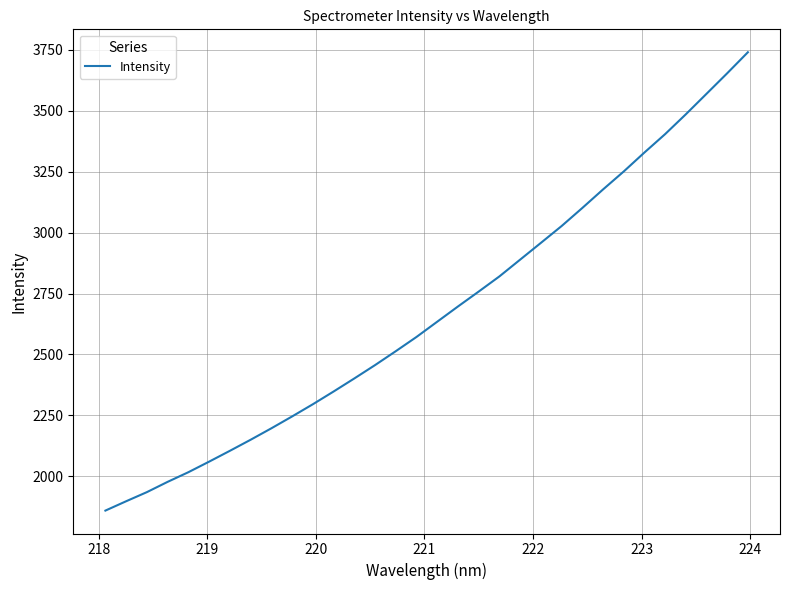

What is the maximum value shown in the chart?

3740.5